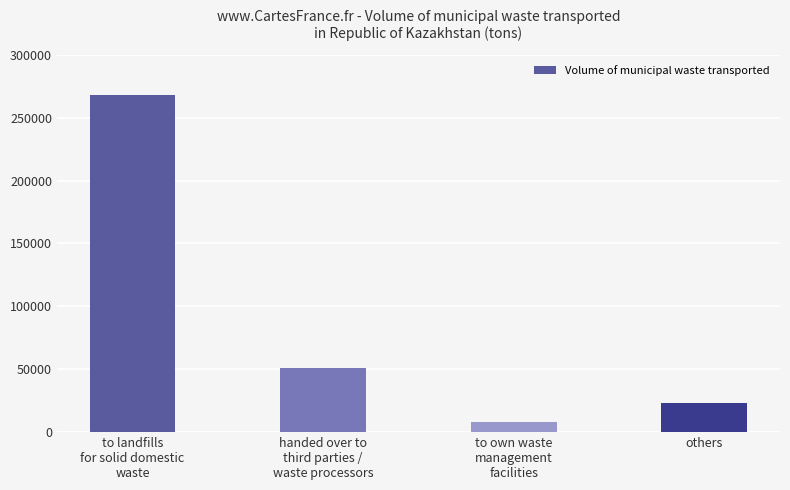

What is the greatest value displayed?

268236